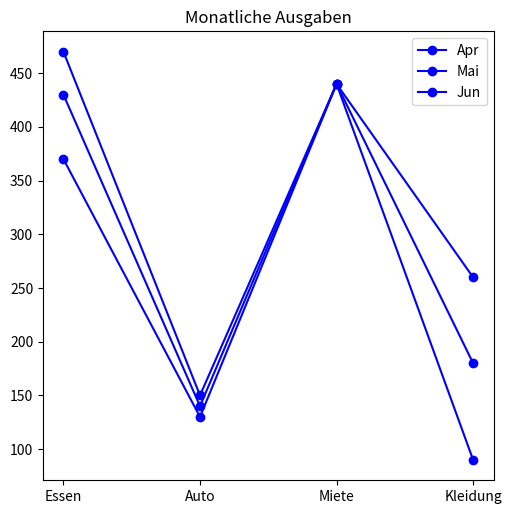

What is the approximate value of Jun at Essen?

430